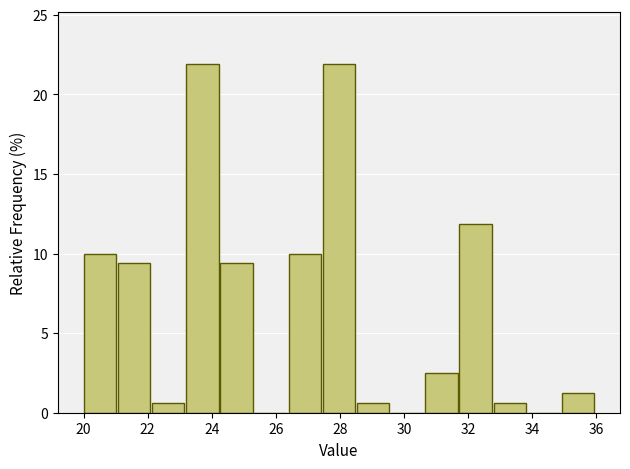

Reading left to right, transcribe this chart: for each bar, give the range it covers on the x-axis and its height. Neither the bar edges nor the heights are printed on the chart, so give them approximately, as read against the axes.

20.0 to 21.0: 10.0
21.0 to 22.2: 9.5
22.2 to 23.2: 0.5
23.2 to 24.2: 22.0
24.2 to 25.4: 9.5
25.4 to 26.4: 0
26.4 to 27.4: 10.0
27.4 to 28.6: 22.0
28.6 to 29.6: 0.5
29.6 to 30.6: 0
30.6 to 31.8: 2.5
31.8 to 32.8: 12.0
32.8 to 33.8: 0.5
33.8 to 35.0: 0
35.0 to 36.0: 1.5